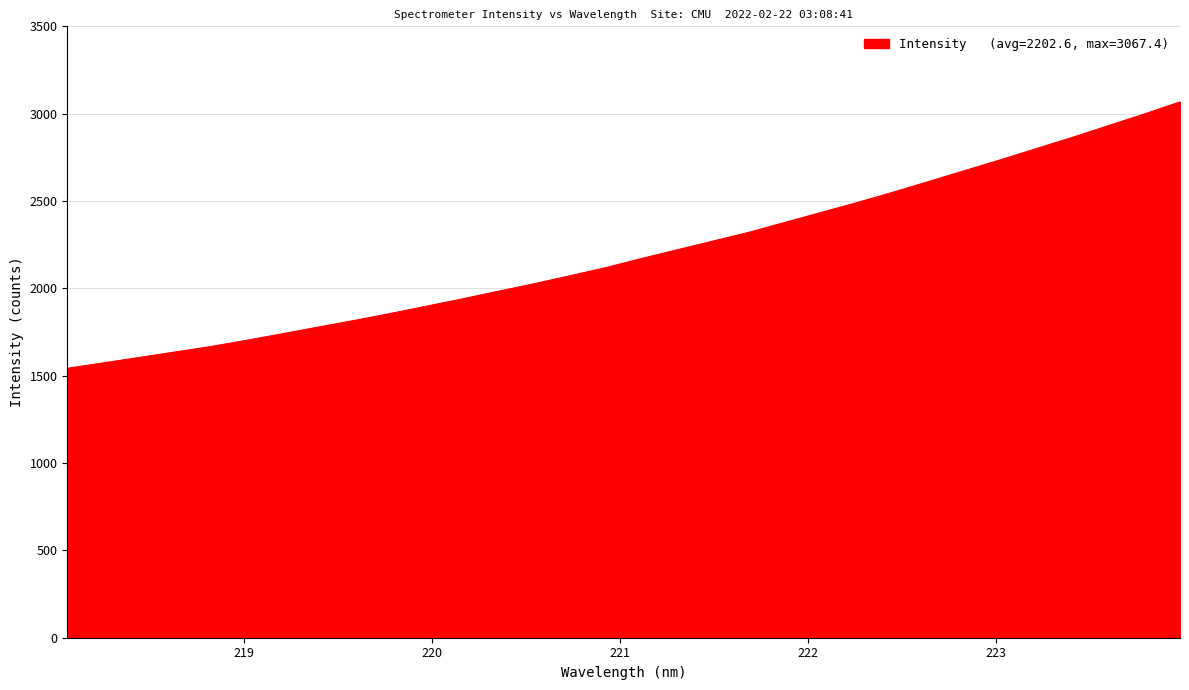

How many distinct data groups are displayed?

1